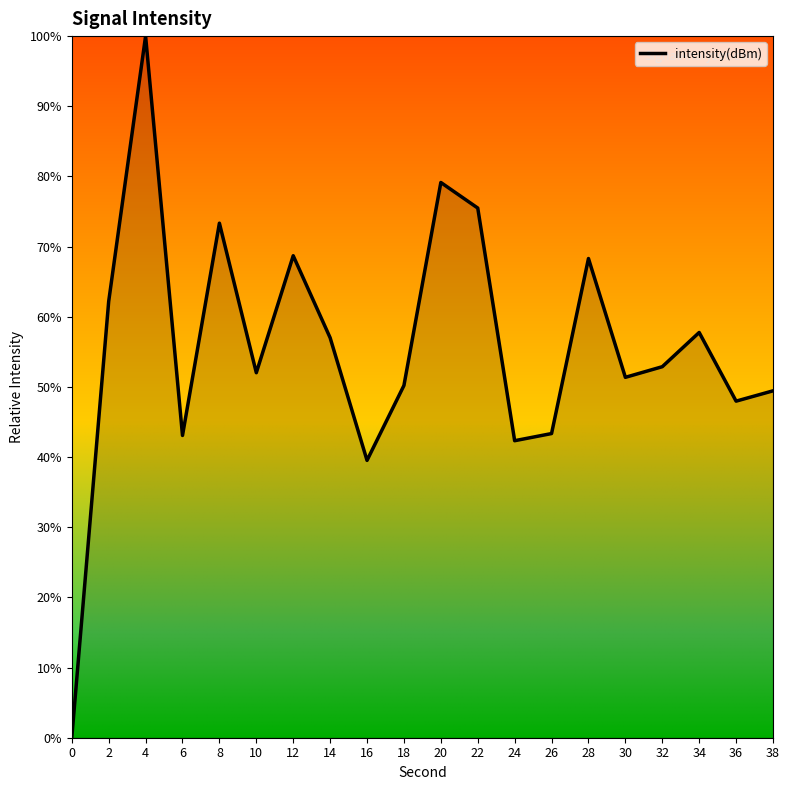

What is the change in value from 34 to 36?

-9.8